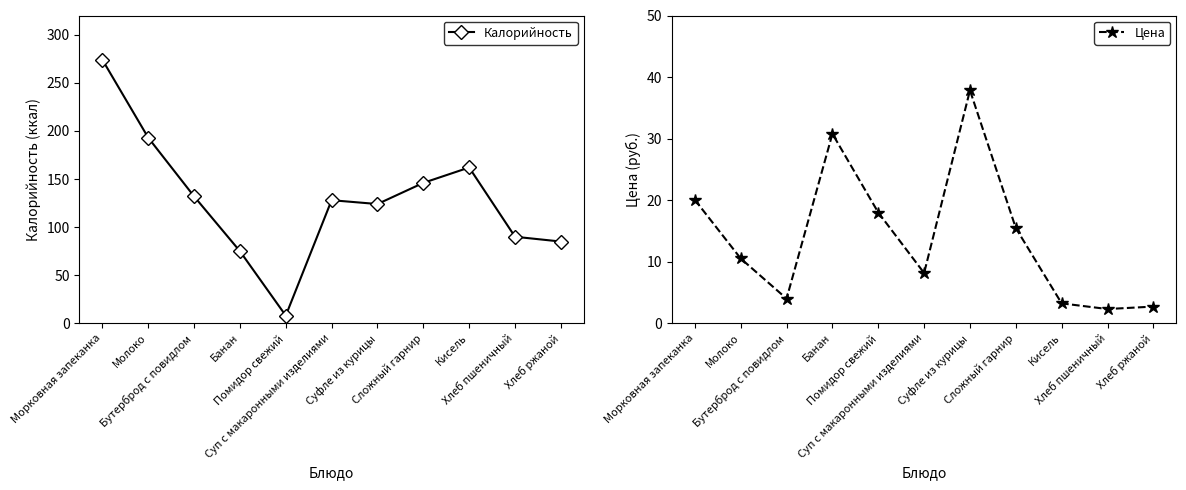

The Калорийность series shows 49.3 at Кисель. True or false?

False